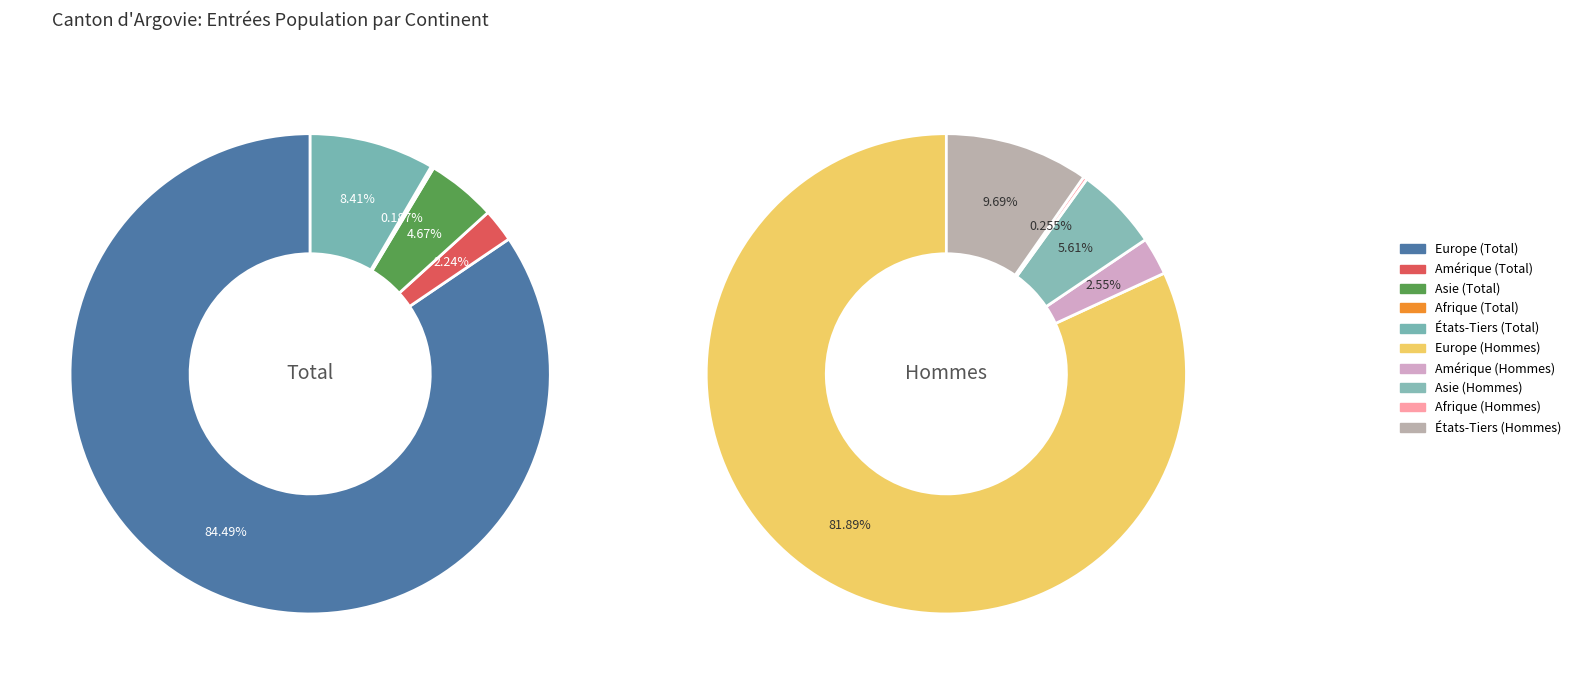

Do Amérique and Asie together represent more than half of the pie?

No